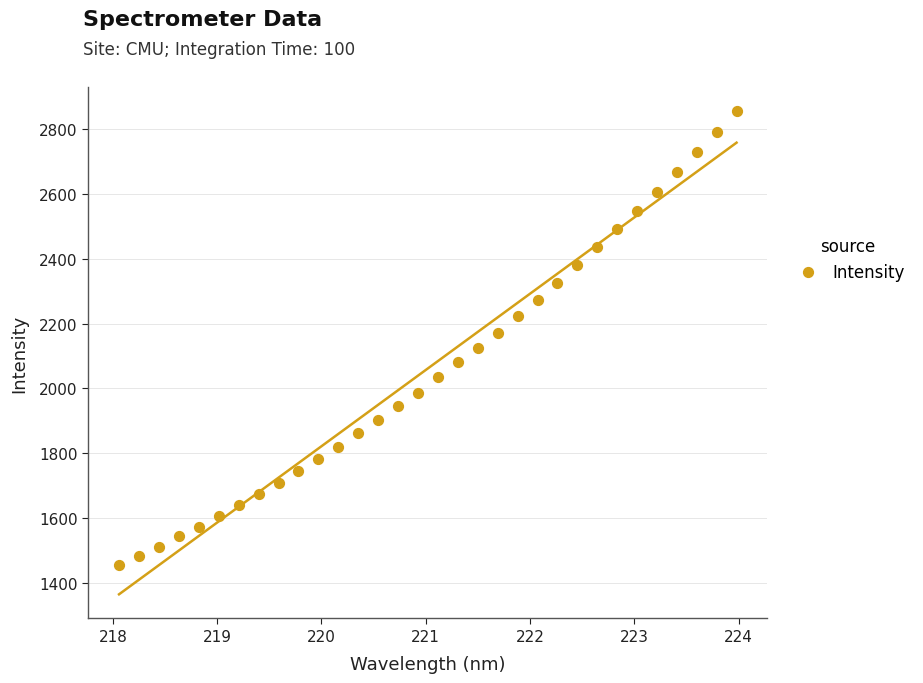

What is the range of X values (max minus min)?

5.9